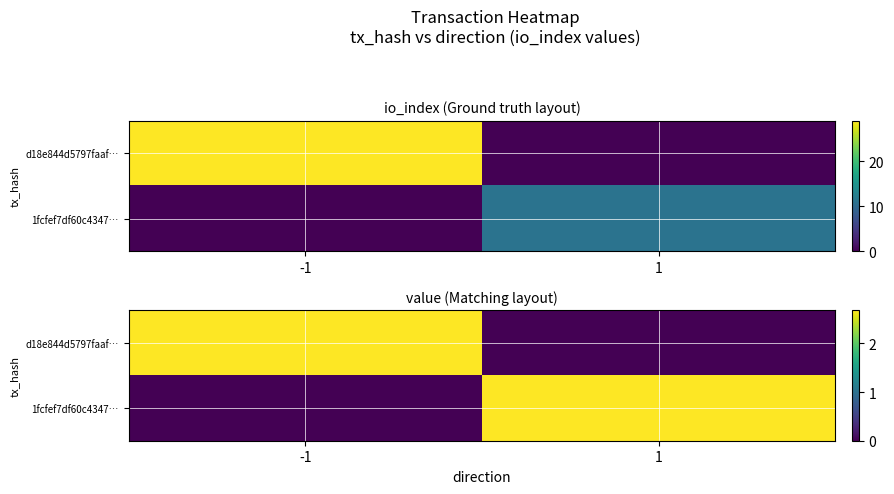

At which category is the sum across all series the highest?

-1